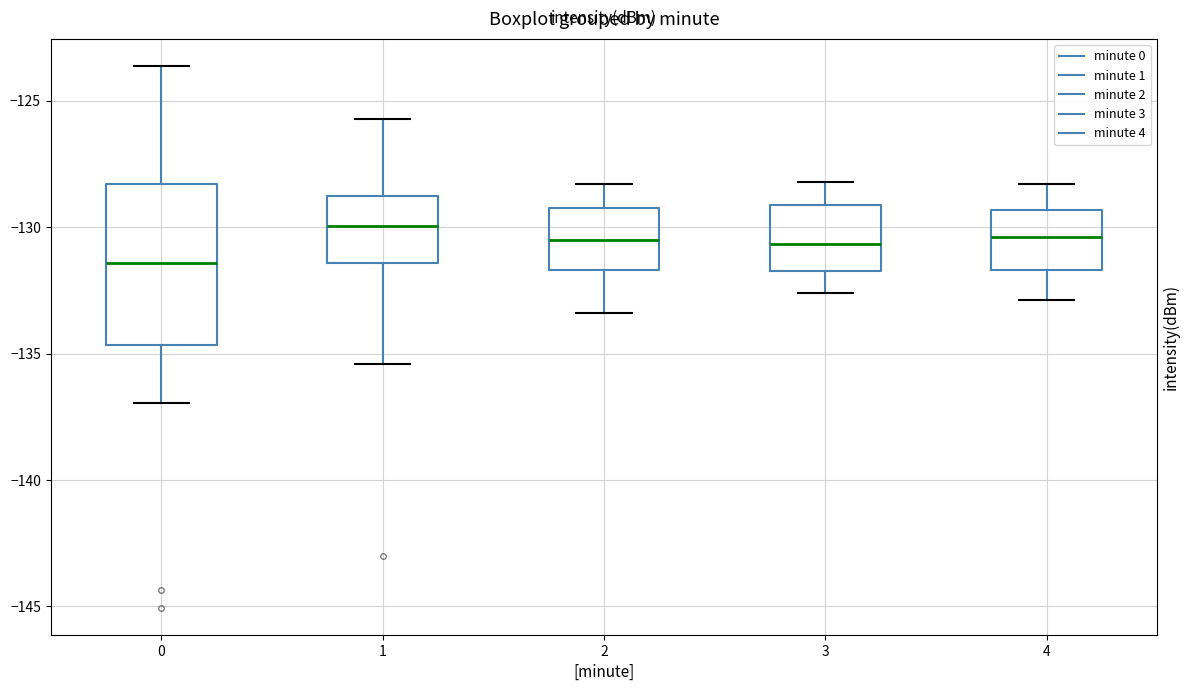

Reading left to right, read every box against the y-axis: the position of its median line, the range the box covers, and the ends of its whiskers. The values are not printed on the chart, so give them approximately, as read against the axis.

0: median -131.5, box -134.5 to -128.5, whiskers -137.0 to -123.5
1: median -130.0, box -131.5 to -128.5, whiskers -135.5 to -125.5
2: median -130.5, box -131.5 to -129.0, whiskers -133.5 to -128.5
3: median -130.5, box -131.5 to -129.0, whiskers -132.5 to -128.0
4: median -130.5, box -131.5 to -129.5, whiskers -133.0 to -128.5